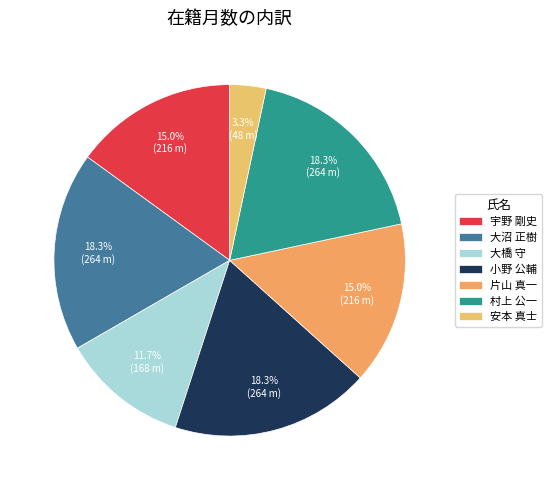

Is there a majority slice in this chart?

No